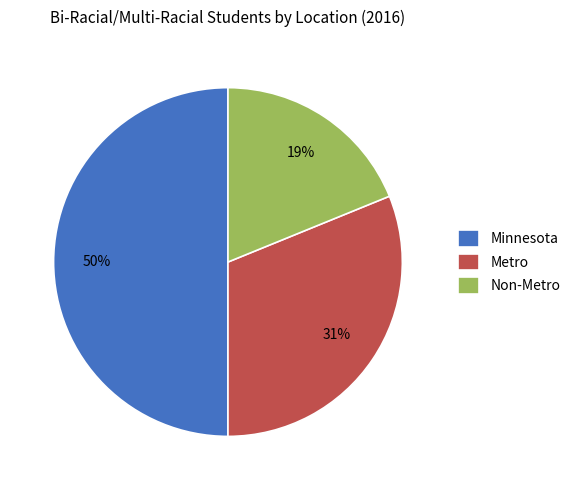

Is Metro the majority of the pie?

No